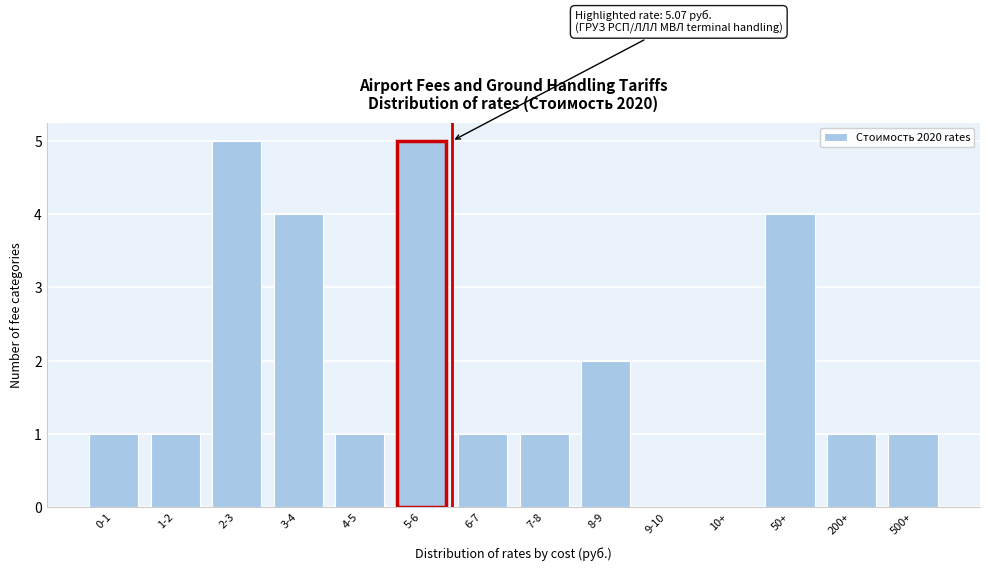

Reading left to right, what are all the values shown in this chart?

0-1=1	1-2=1	2-3=5	3-4=4	4-5=1	5-6=5	6-7=1	7-8=1	8-9=2	9-10=0	10+=0	50+=4	200+=1	500+=1